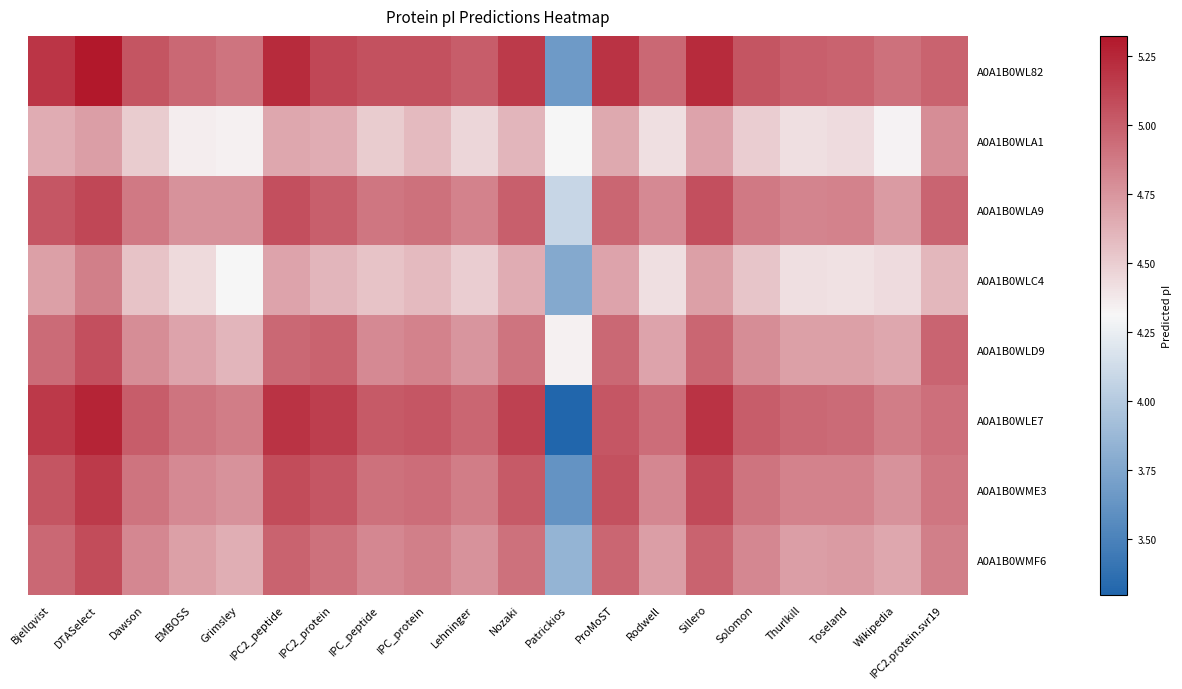

List the series in order of their peak value, highest first.

A0A1B0WL82, A0A1B0WLE7, A0A1B0WME3, A0A1B0WLA9, A0A1B0WMF6, A0A1B0WLD9, A0A1B0WLC4, A0A1B0WLA1